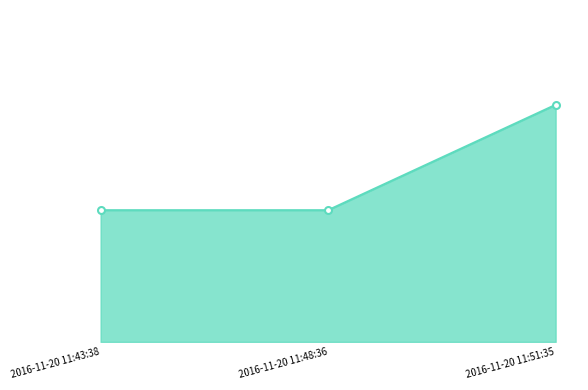

What is the ratio of the value at 2016-11-20 11:43:38 to the value at 2016-11-20 11:51:35?

0.6